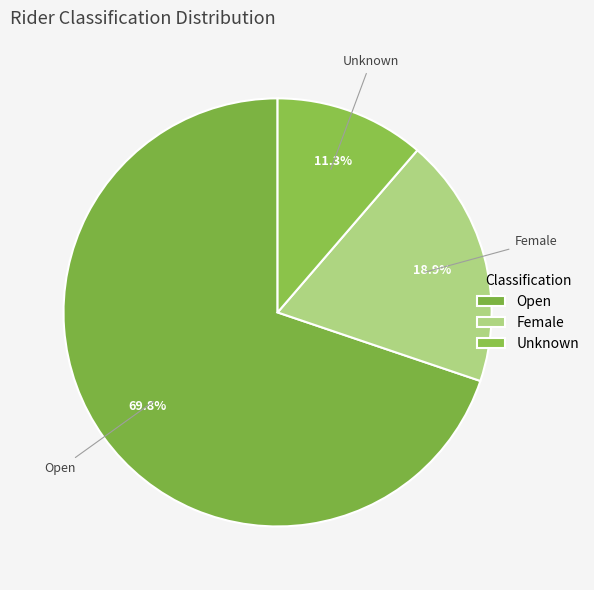

What percentage is the Open slice, to the nearest percent?

70%